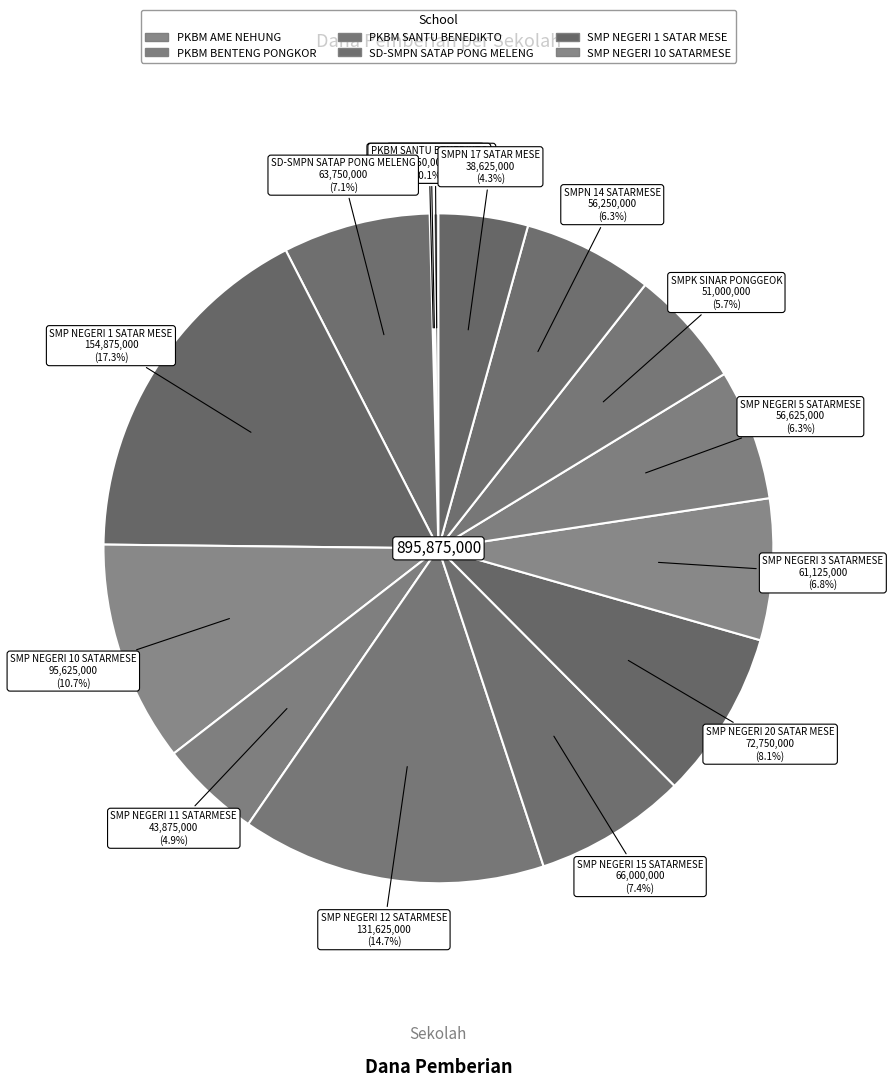

True or false: SMP NEGERI 3 SATARMESE accounts for 19% of the total.

False